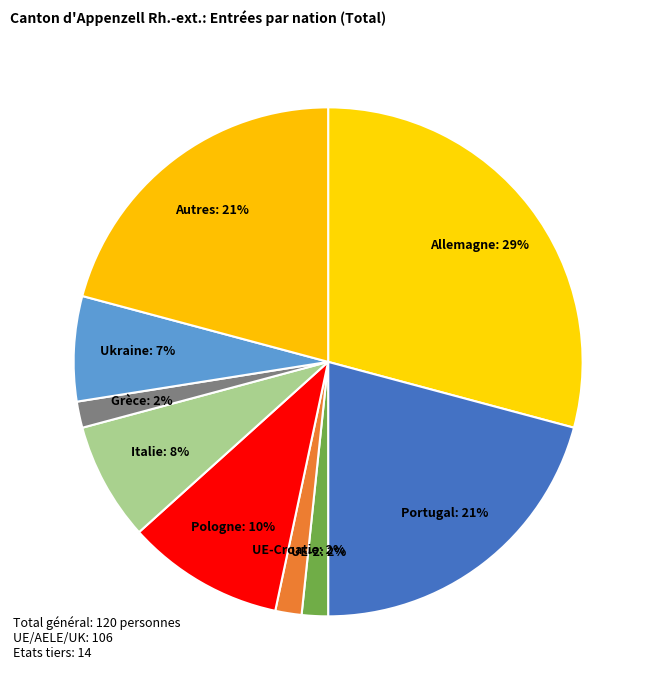

How many slices are in this pie chart?

9